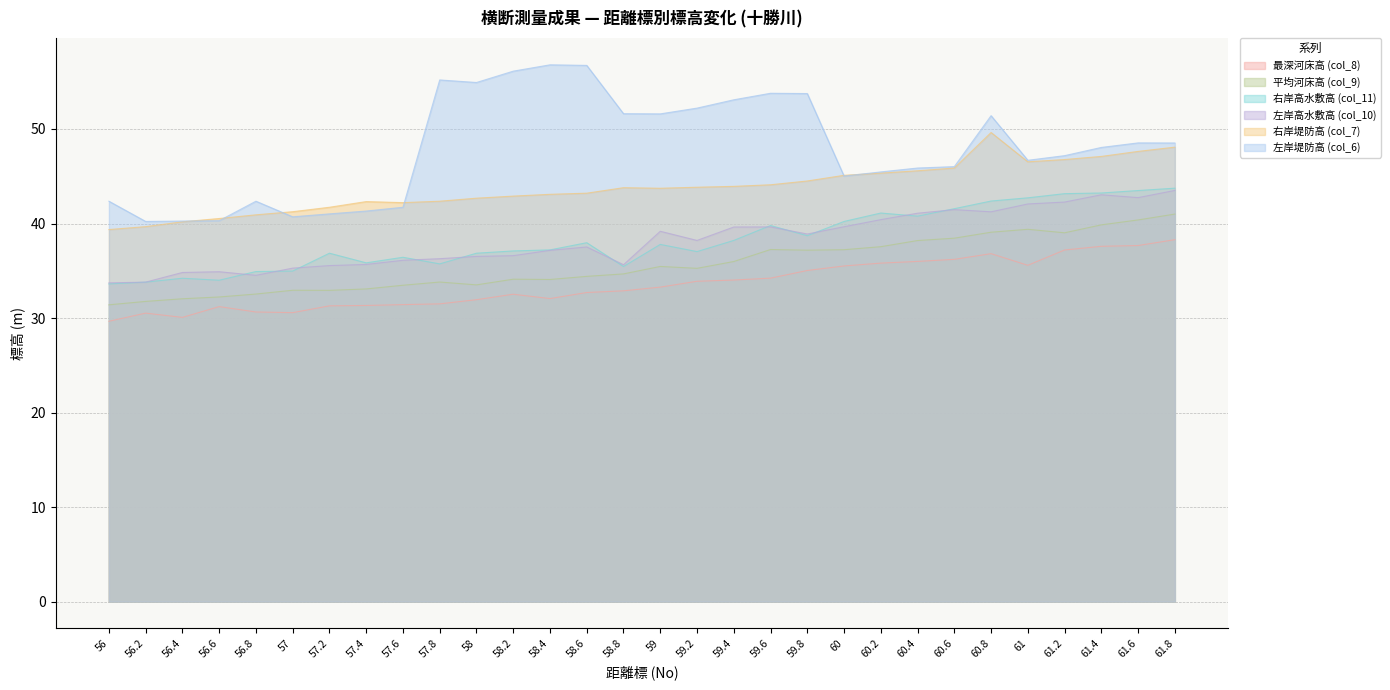

What is the label of the 2nd point from the right?

61.6